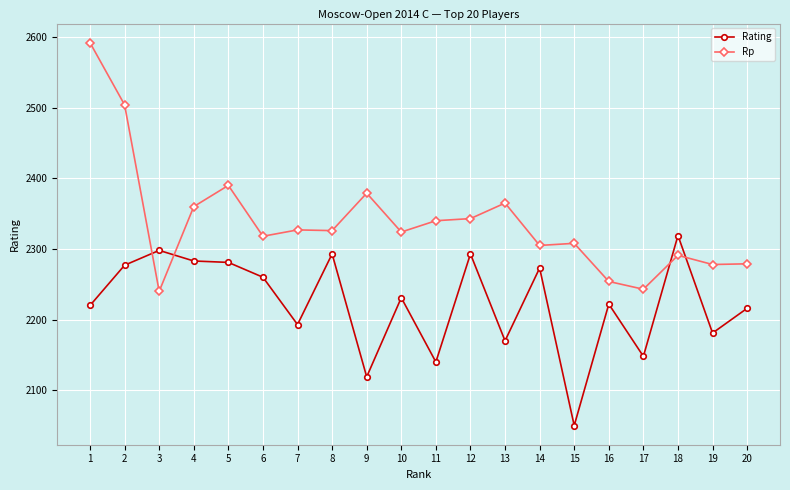

Which series has the largest range (max minus min)?

Rp